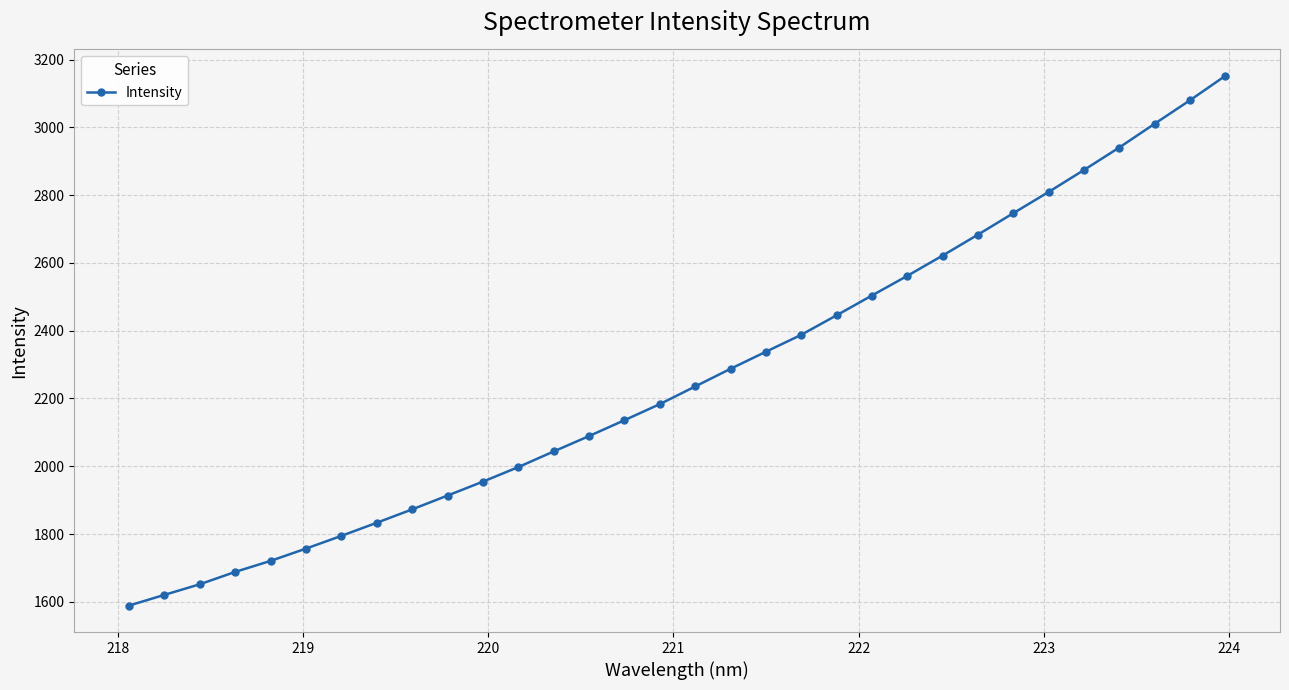

What is the maximum value shown in the chart?

3151.6